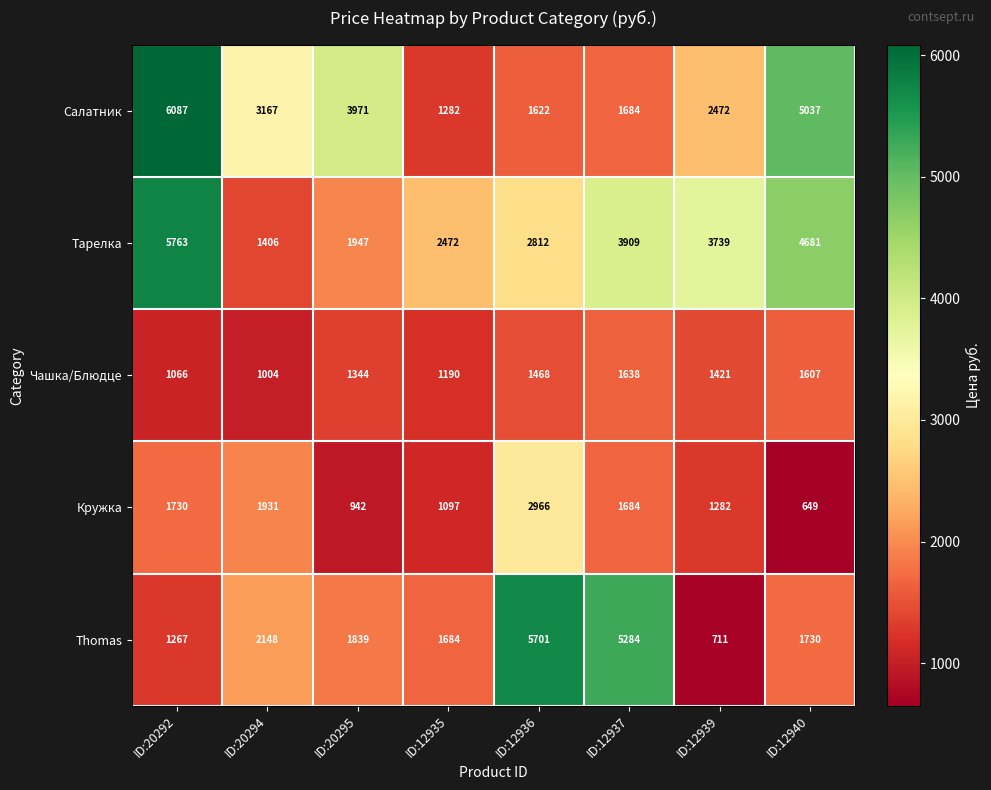

What is the difference between the second highest and minimum values in the Кружка series?

1282